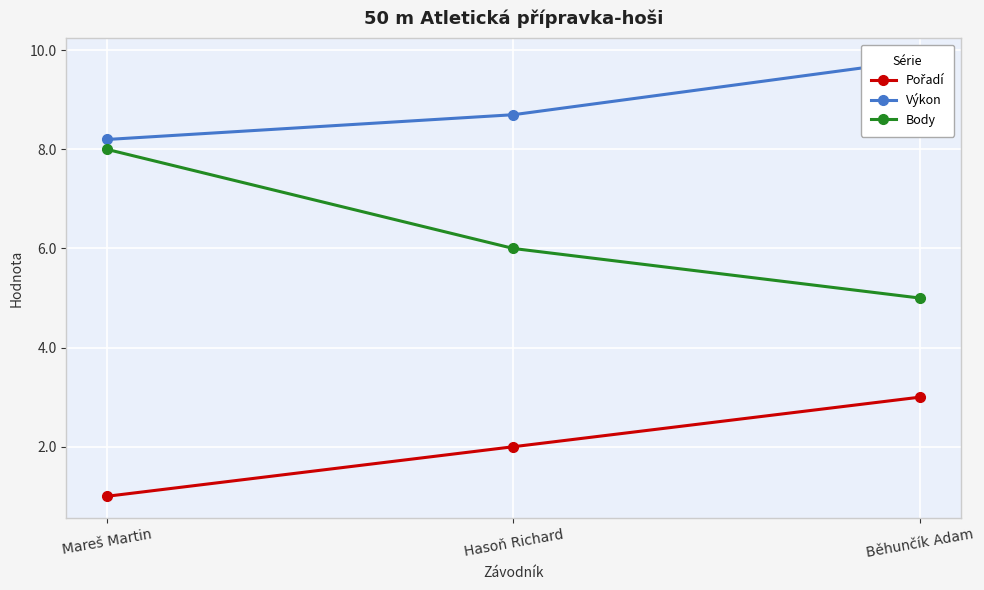

What is the total value across all series at Běhunčík Adam?

17.8